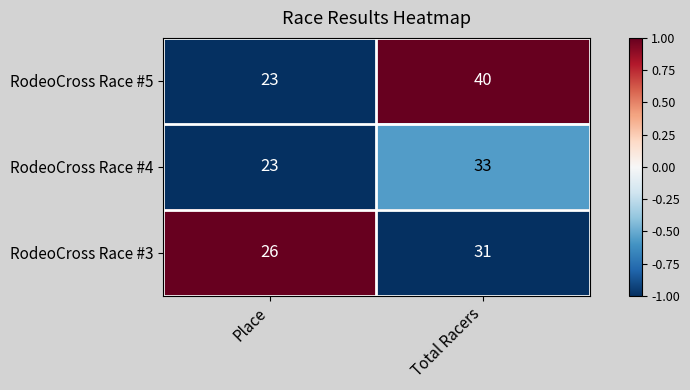

Count the number of categories in the chart.

2